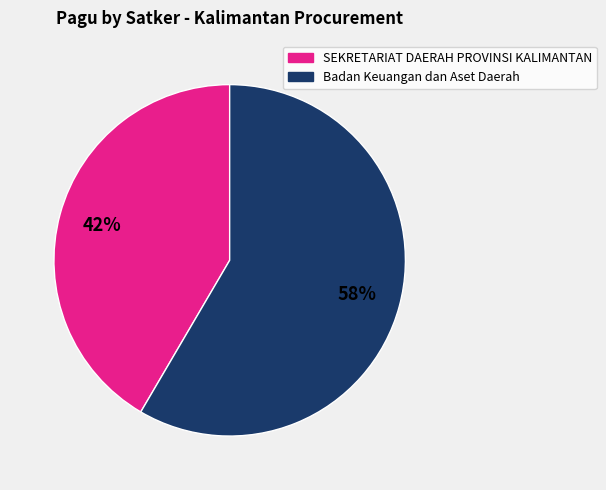

To the nearest percent, what is the average slice percentage?

50%